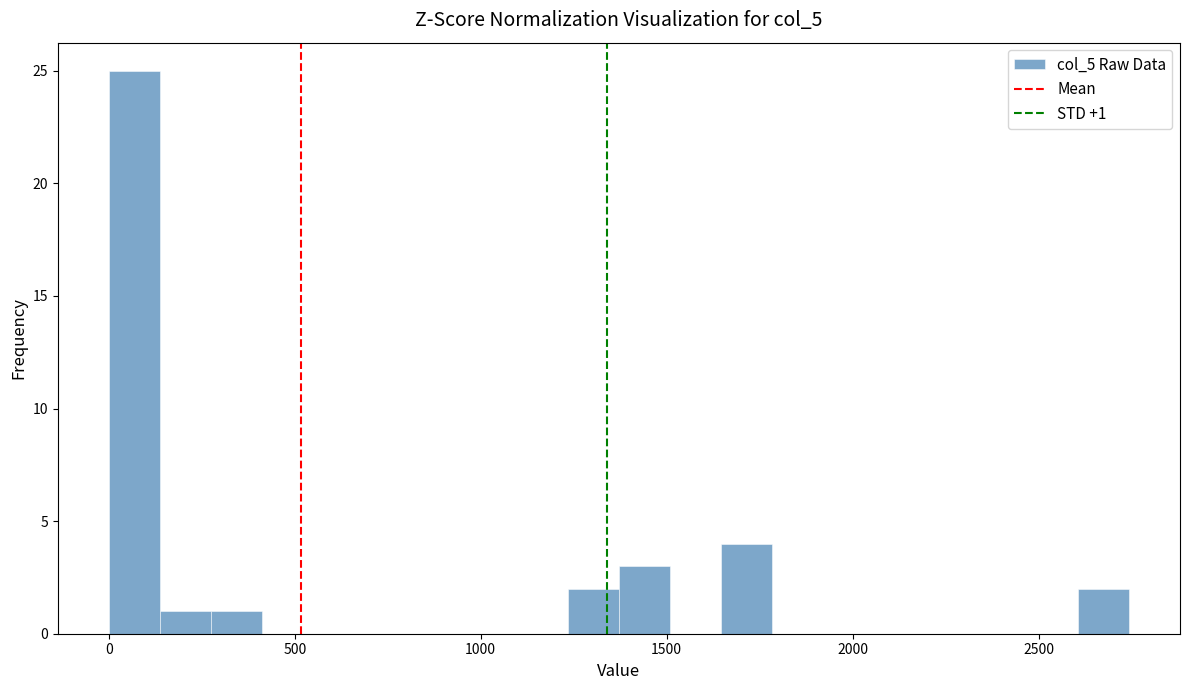

Around what value on the x-axis is the tallest bar? Give the approximate position of its centre, as read against the axis.

50